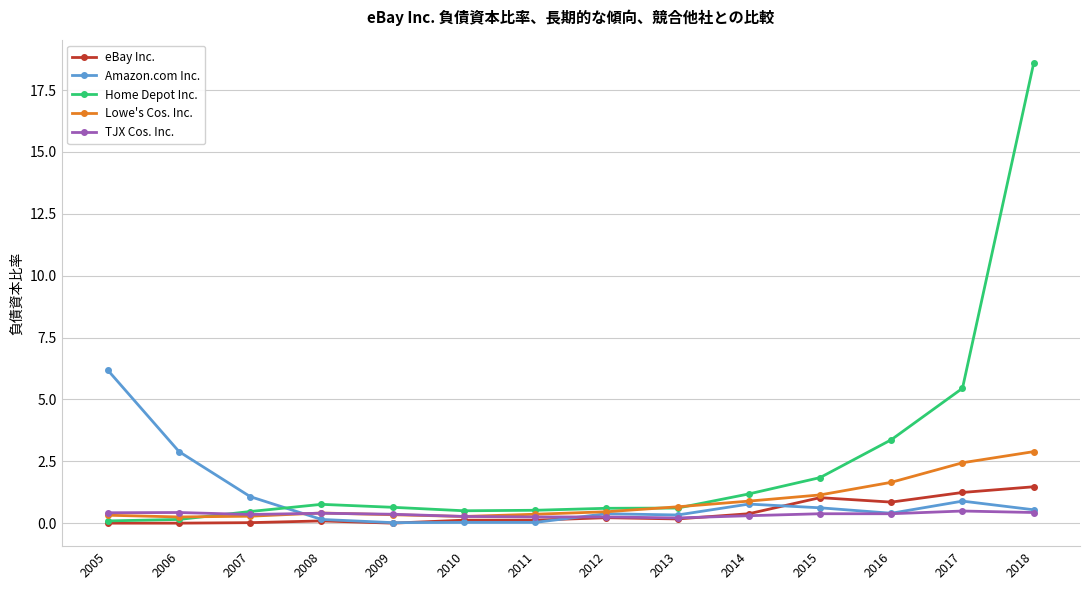

At which label is Amazon.com Inc. closest to 3?

2006